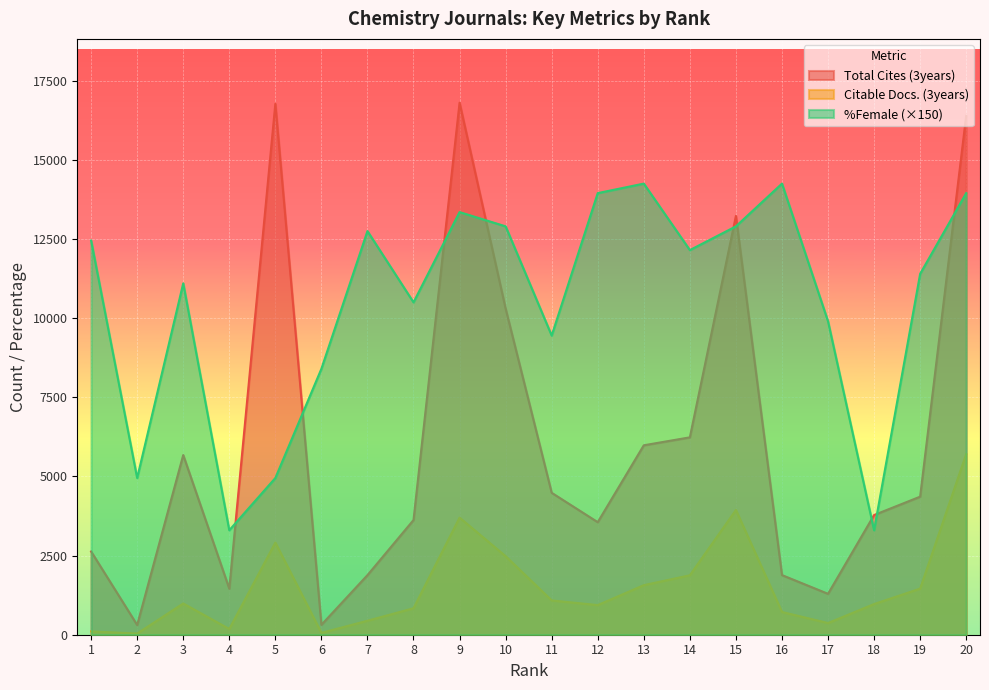

What is the average value of the Total Cites (3years) series?

6048